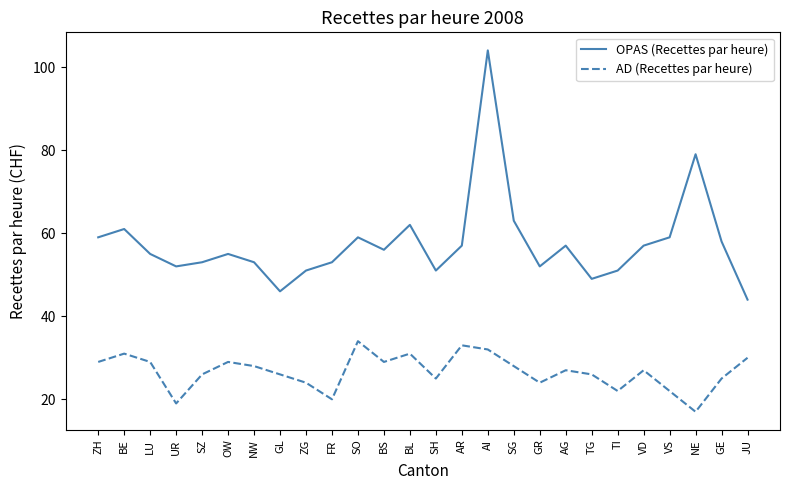

Rank the series at NE from lowest to highest value.

AD (Recettes par heure), OPAS (Recettes par heure)